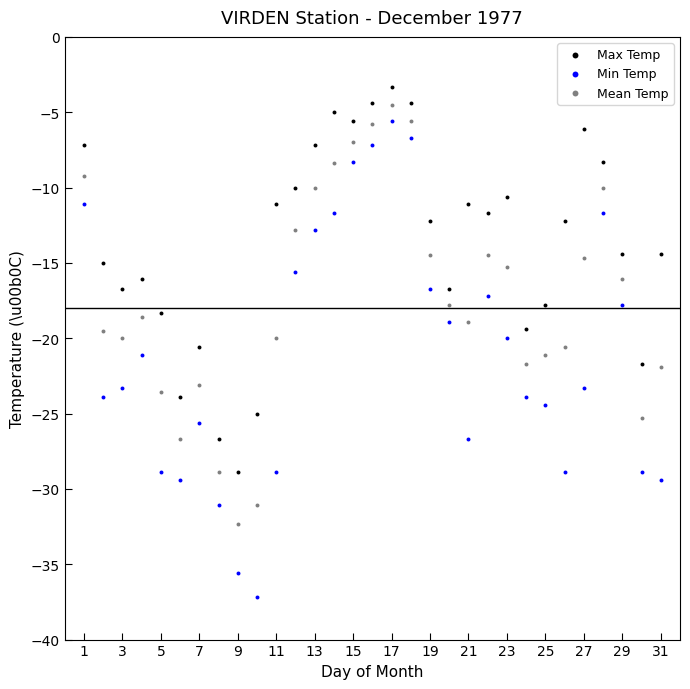

What is the X range (max minus min) for the scatter plot?

30.0